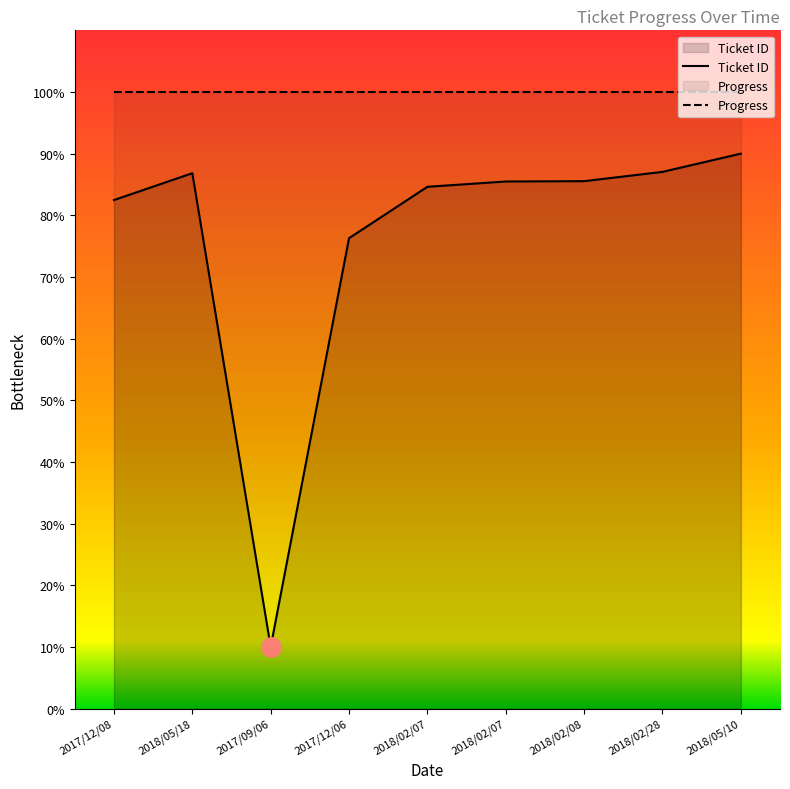

How many data points are less than 85?

4